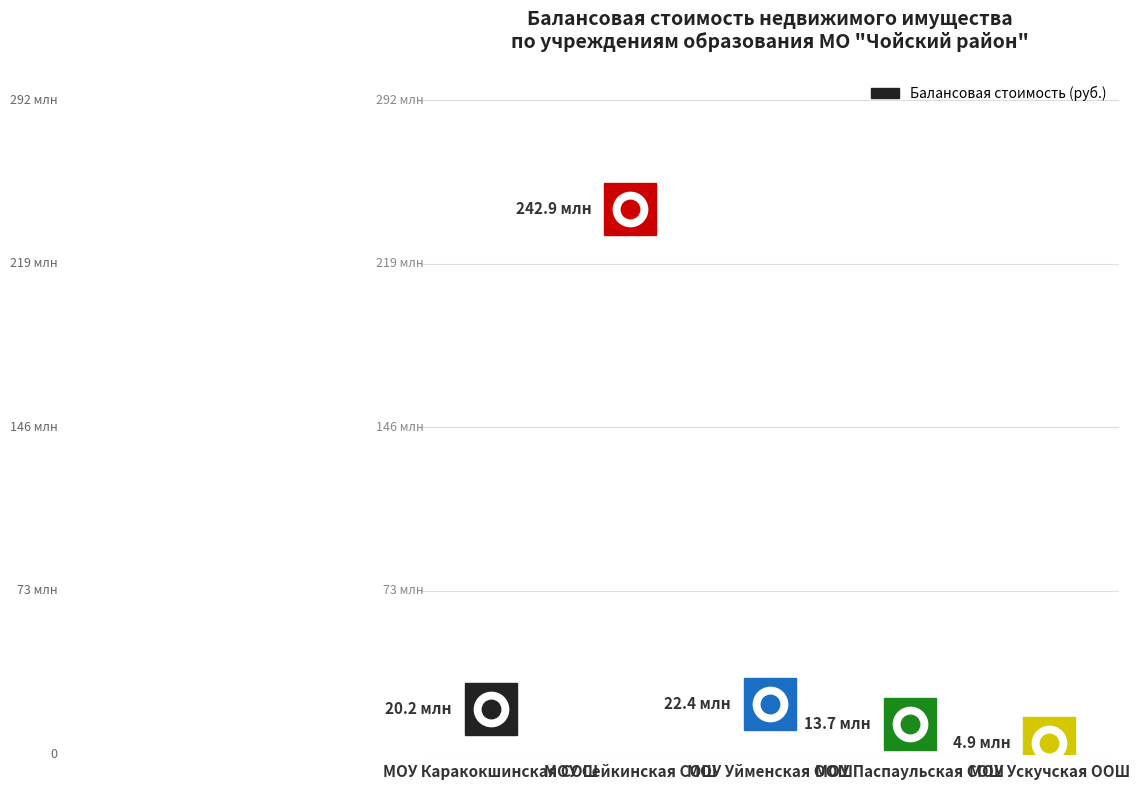

Between МОУ Уйменская ООШ and МОУ Паспаульская СОШ, which is larger?

МОУ Уйменская ООШ